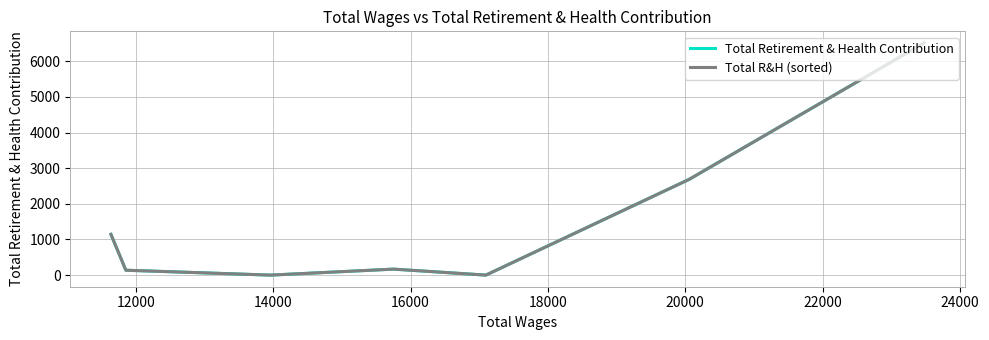

Is the value of Total Retirement & Health Contribution at 18000 greater than the value of Total R&H (sorted) at 20000?

No